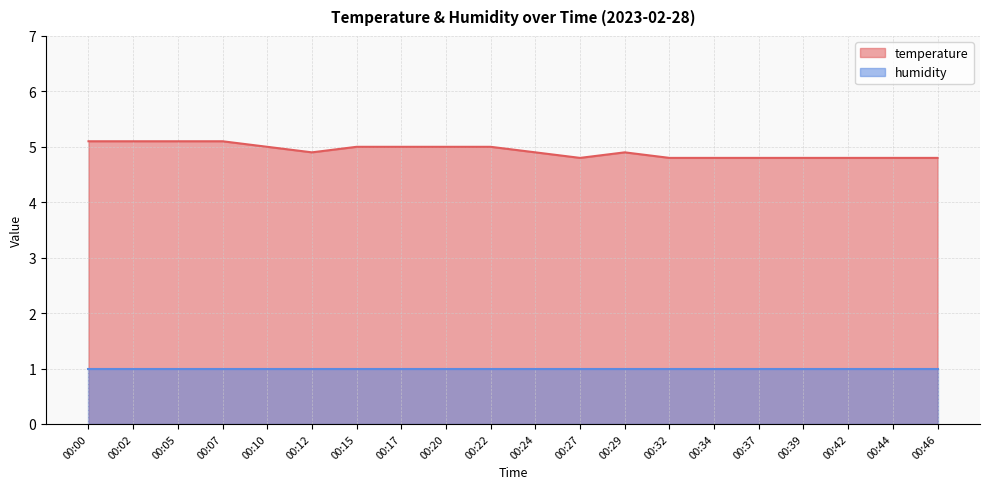

The chart shows a value of 4.9 at 00:12. True or false?

True